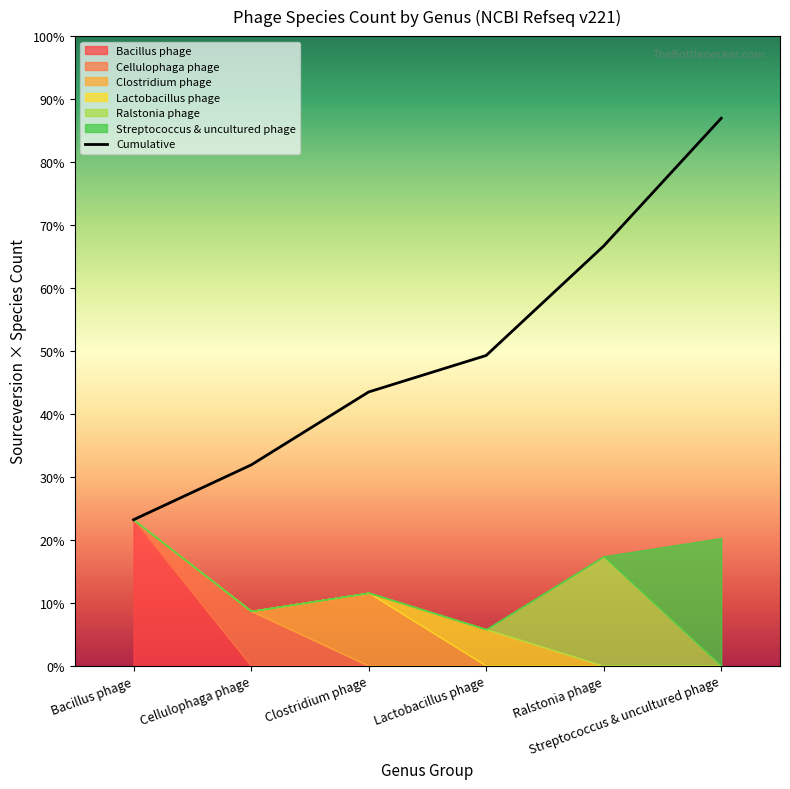

What is the sum of all values?

22984